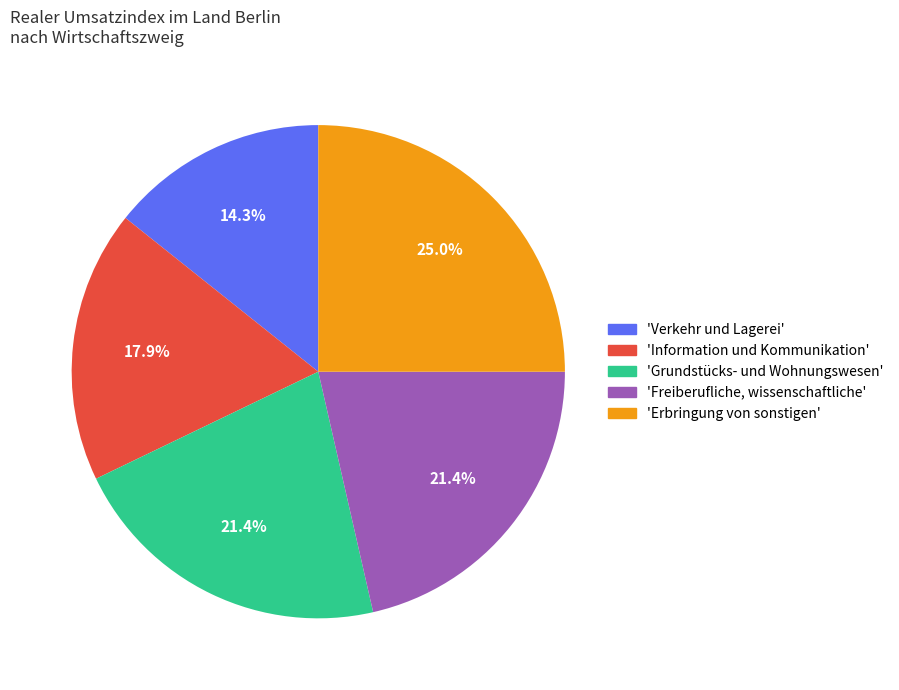

Is there a majority slice in this chart?

No